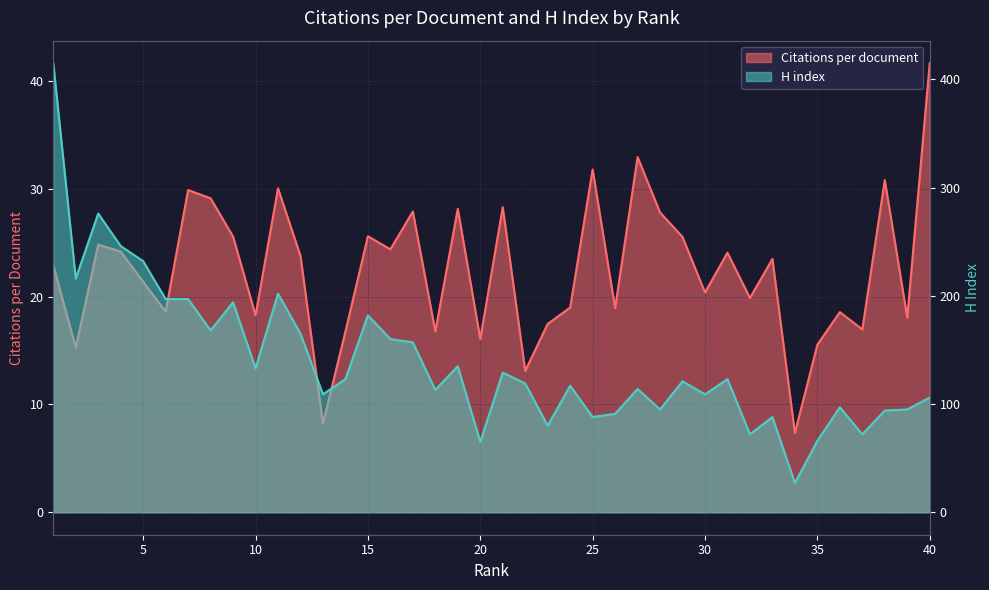

In H index, how many points are higher than both neighbors (excluding endpoints)?

12